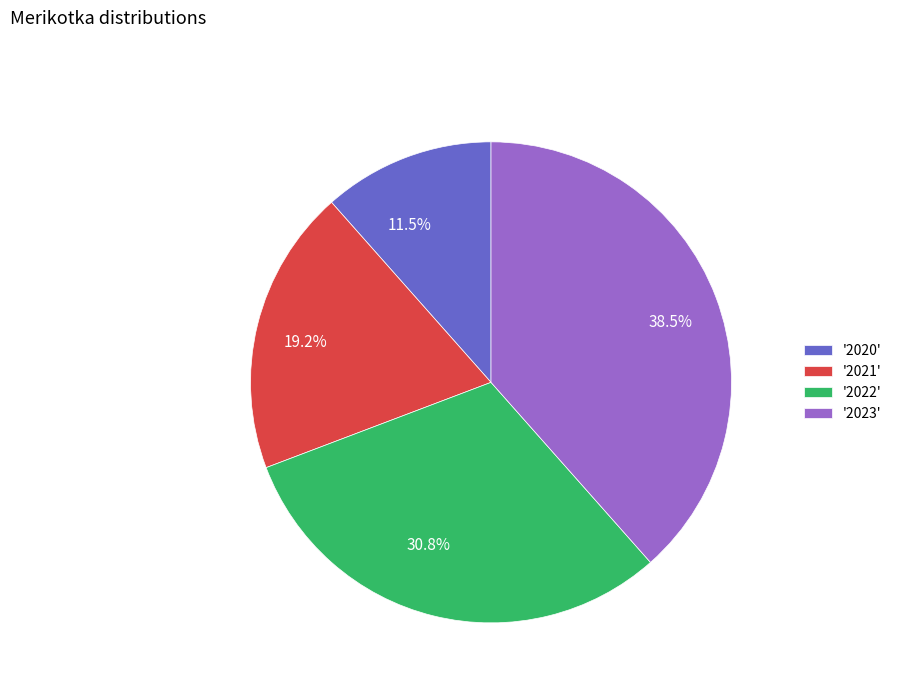

What is the ratio of the value at 30.8% to the value at 11.5%?

2.7